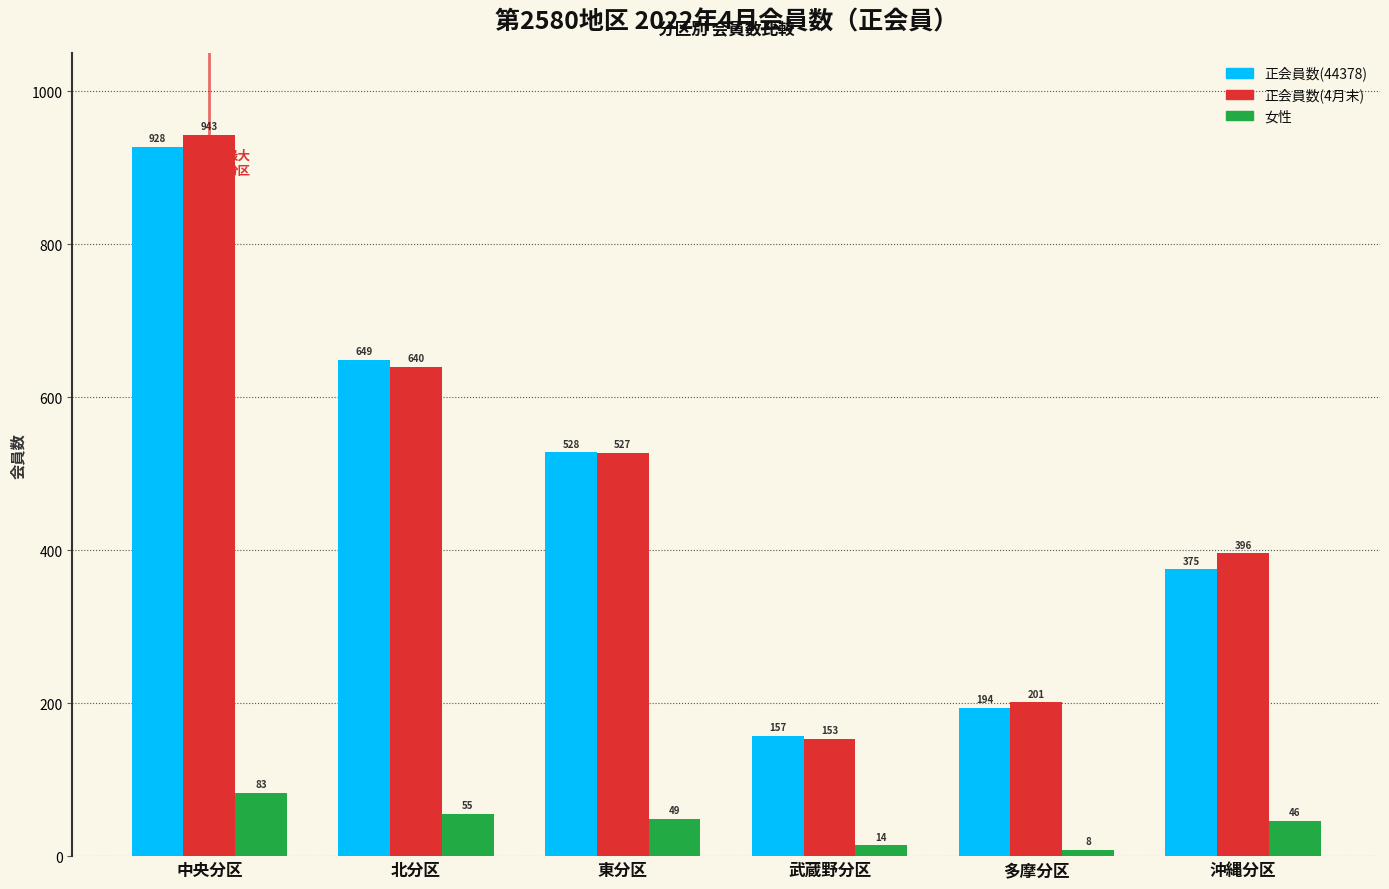

What is the label of the 1st bar from the right?

沖縄分区